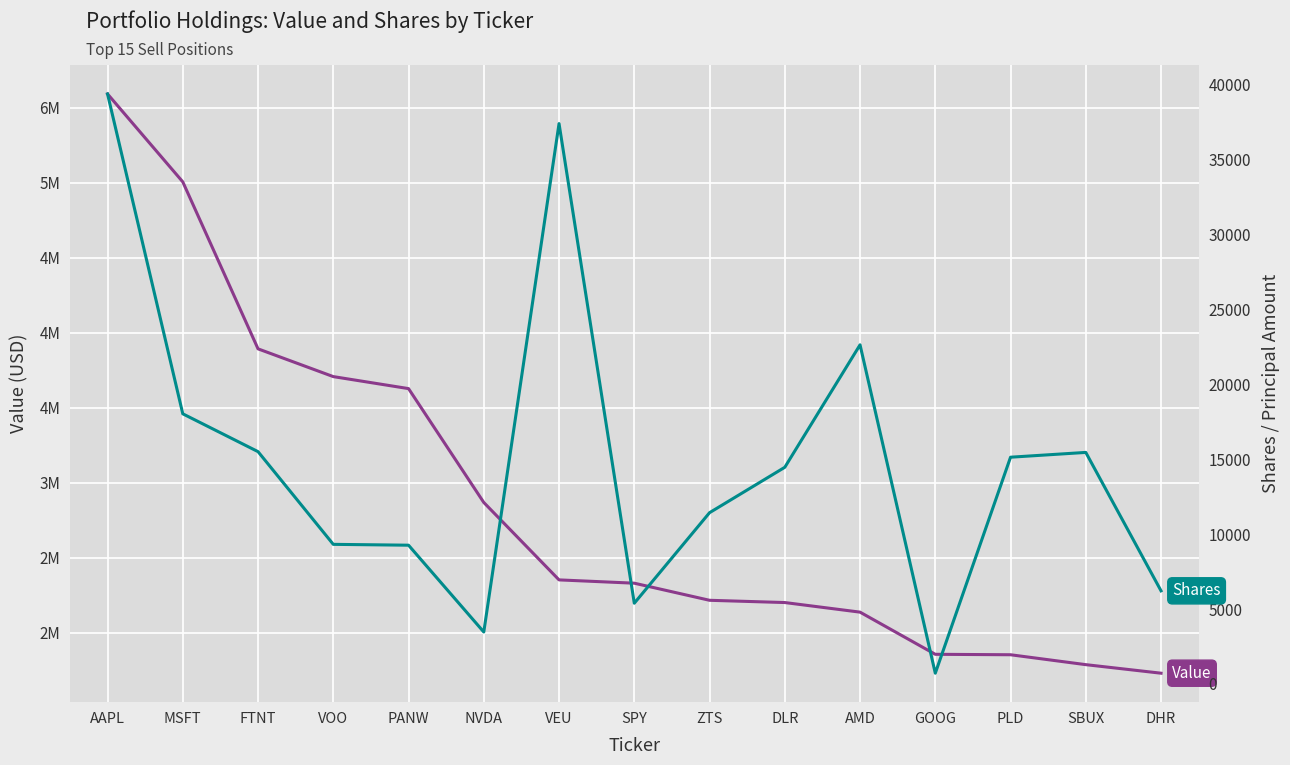

What is the label of the 3rd point from the left?

FTNT